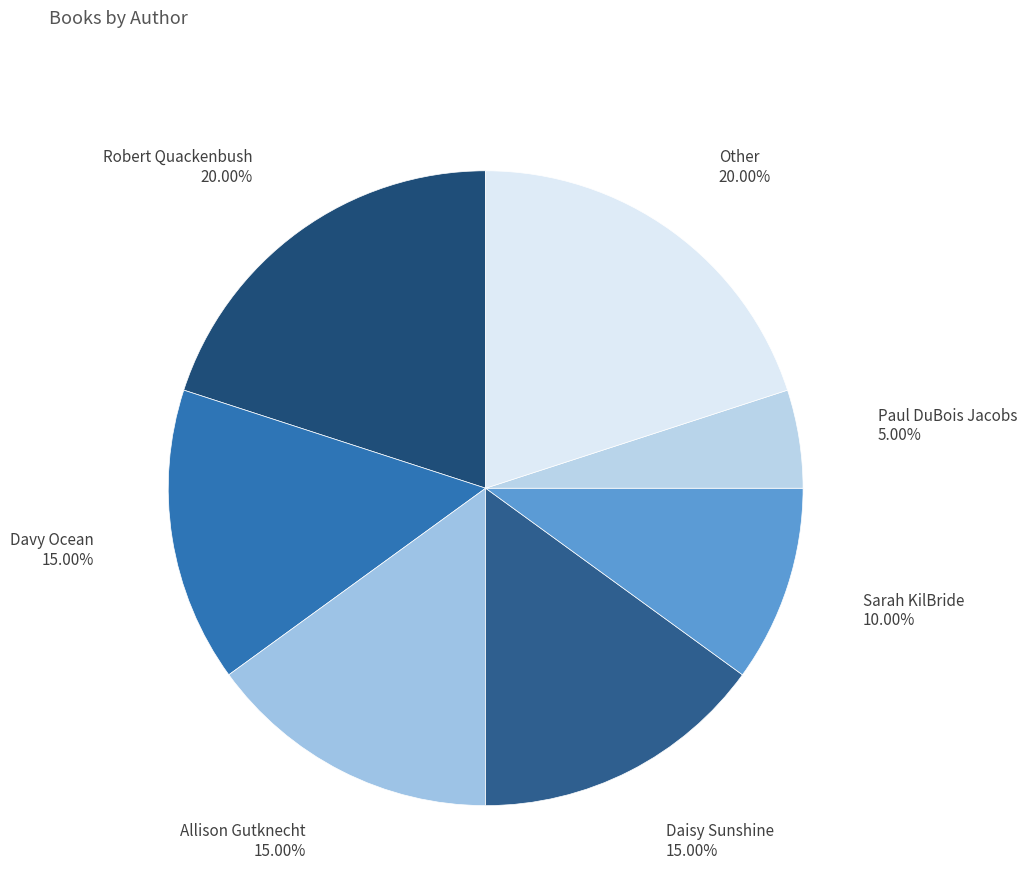

Does Paul DuBois Jacobs account for over 50% of the chart?

No